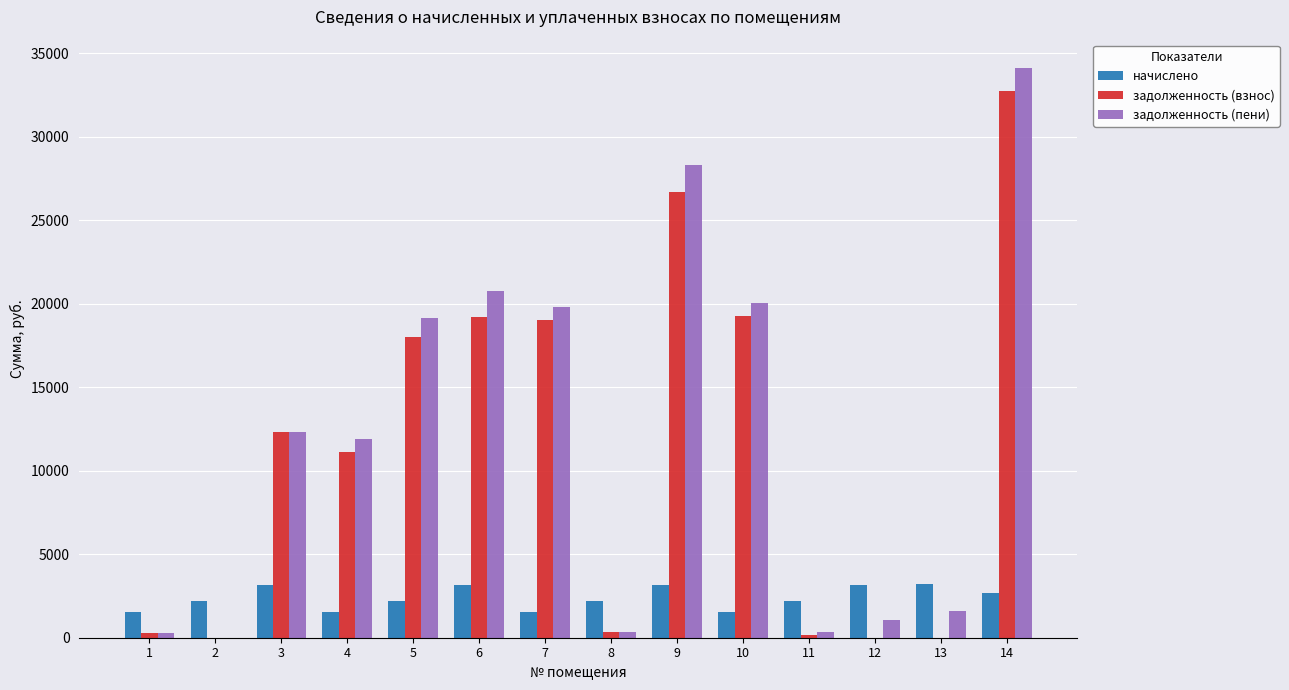

Which series changed the most between 3 and 7?

задолженность (пени)